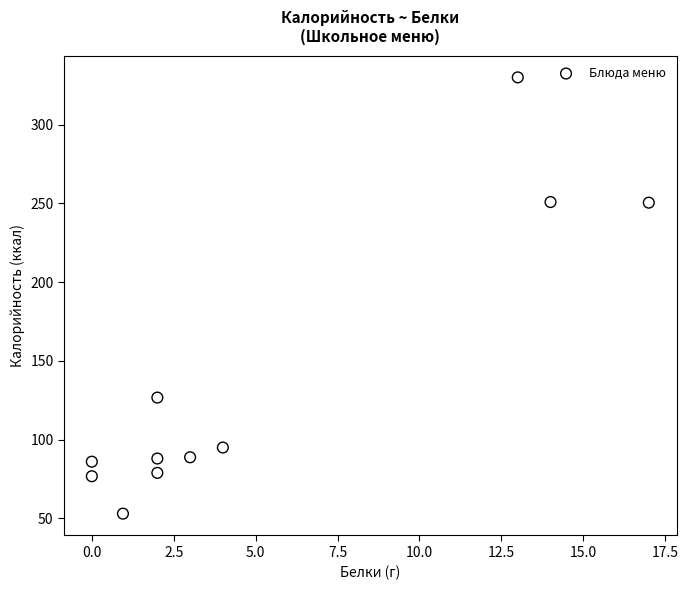

What is the range of Y values (max minus min)?

277.0